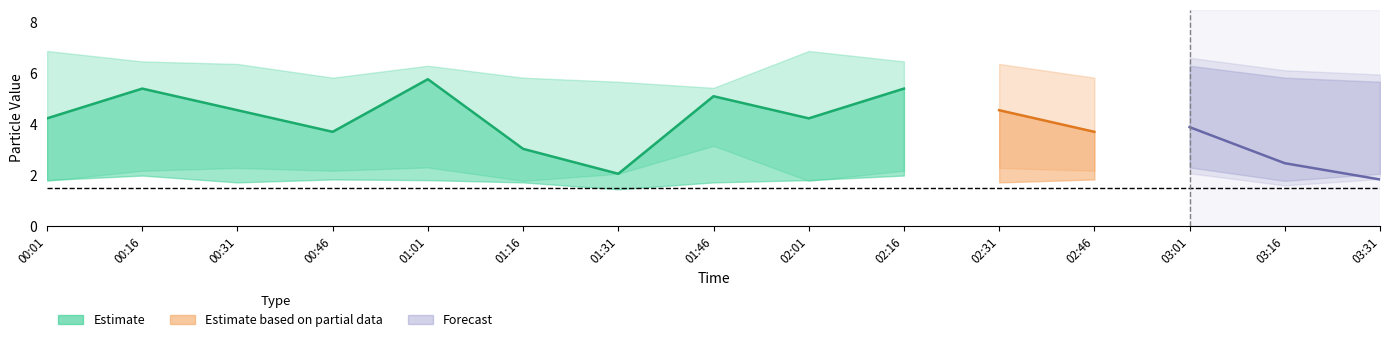

The SDS_P2 series shows 1.2 at 02:16. True or false?

False